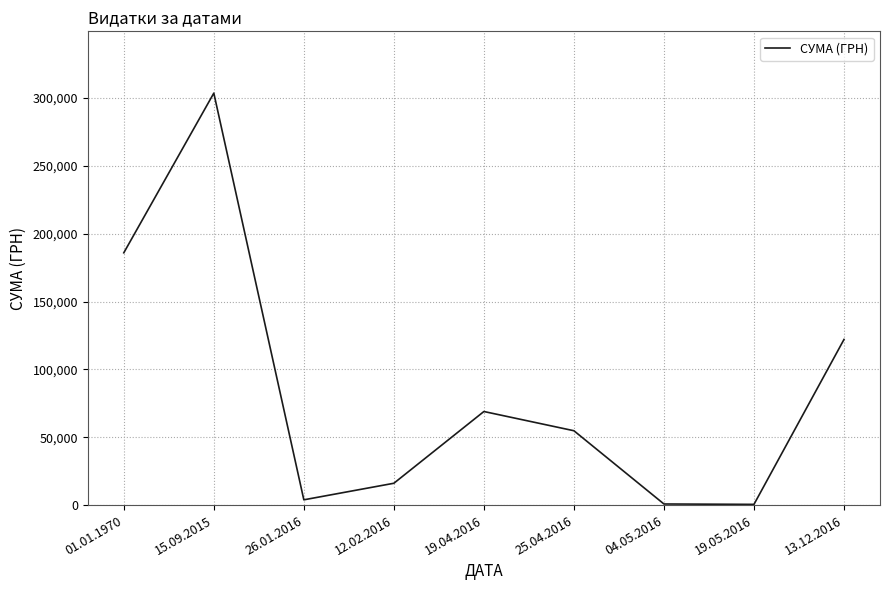

True or false: there are more than 0 points higher than both neighbors.

True